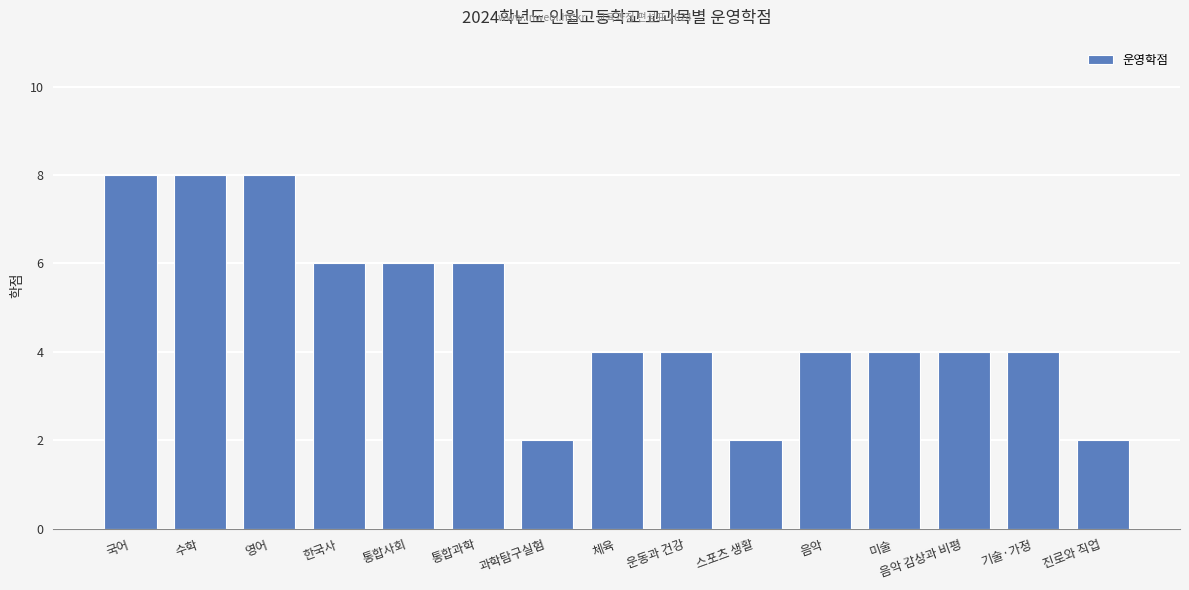

What is the greatest value displayed?

8